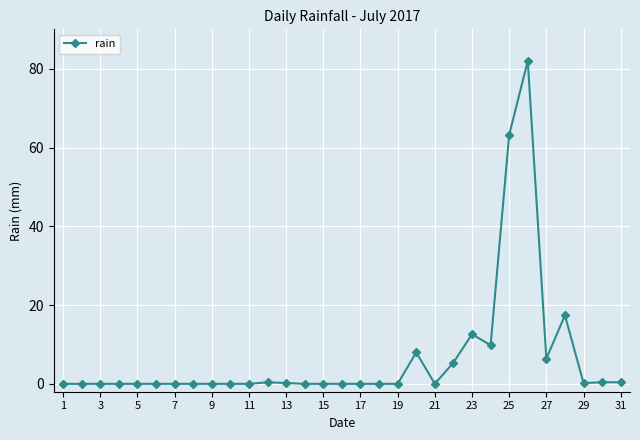

What is the greatest value displayed?

82.0